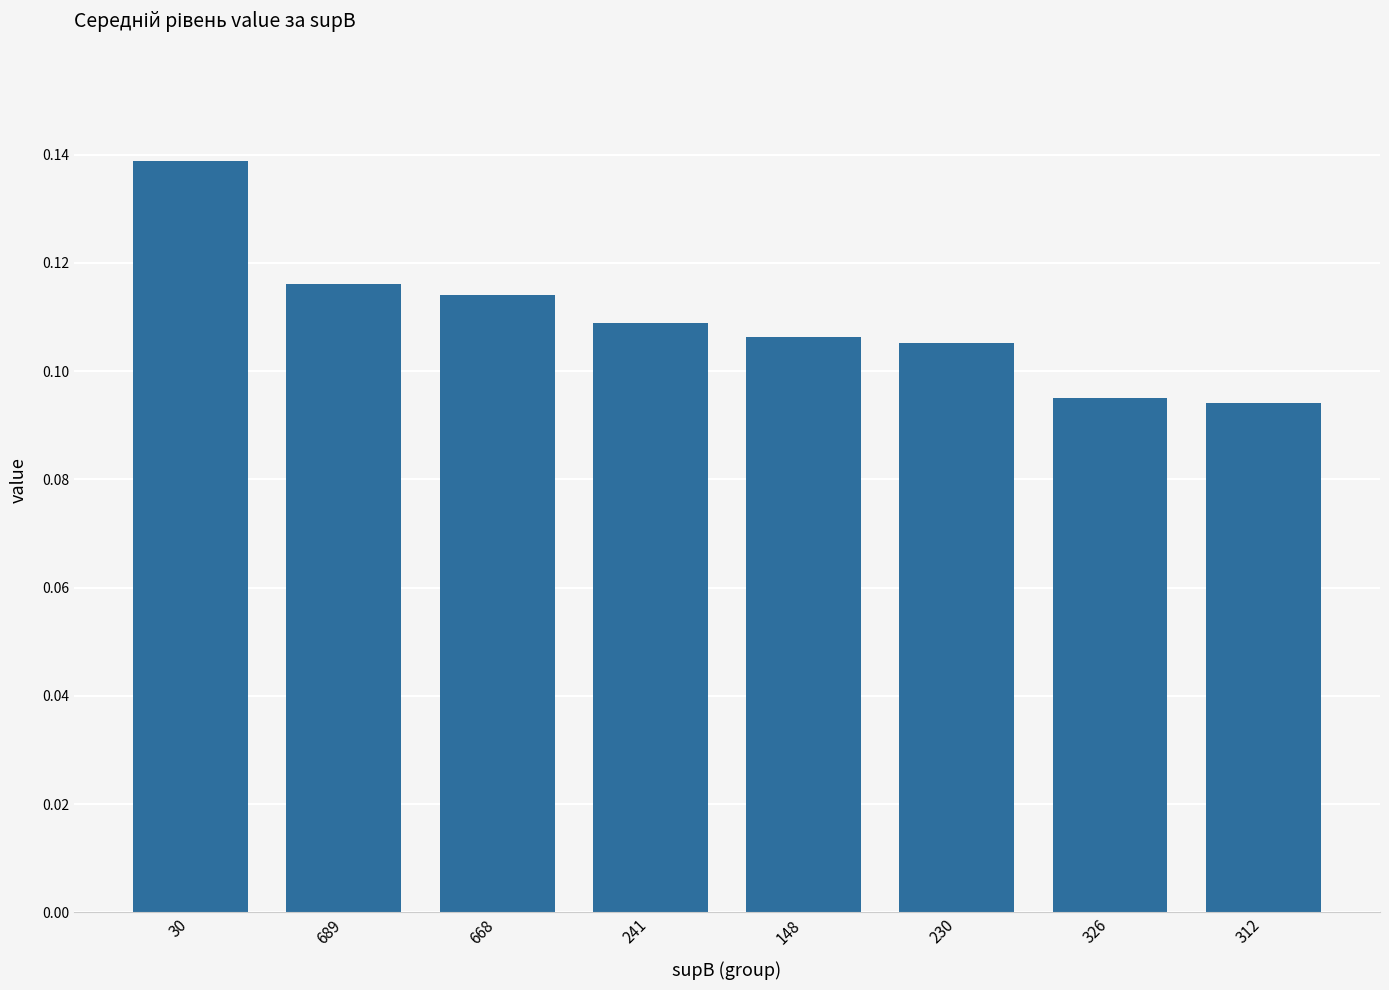

What is the sum of all values?

0.9